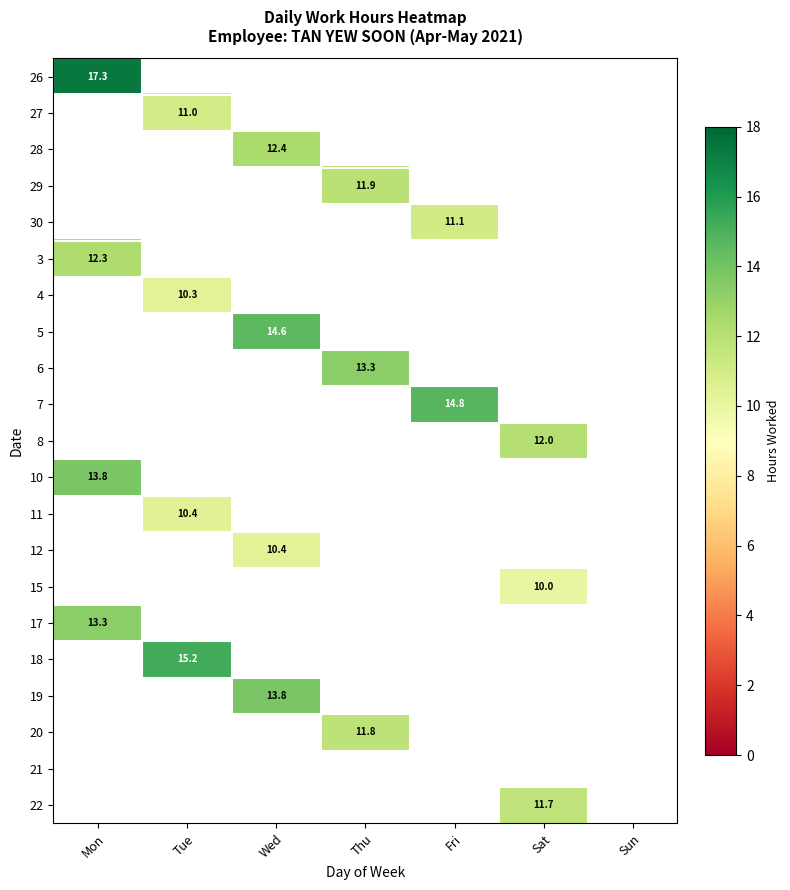

Is the value of 30 at Fri greater than the value of 10 at Thu?

No